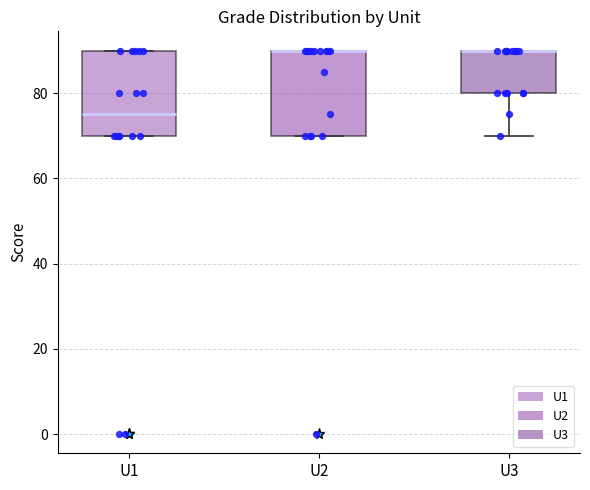

Reading left to right, transcribe this box plot: for each box, give where its median line is, the range the box spans, and where its two whiskers end, as read against the y-axis. The values are not printed on the chart, so give them approximately, as read against the axis.

U1: median 76, box 70 to 90, whiskers 70 to 90
U2: median 90 (drawn on the box's upper edge), box 70 to 90, whiskers 70 to 90
U3: median 90 (drawn on the box's upper edge), box 80 to 90, whiskers 70 to 90